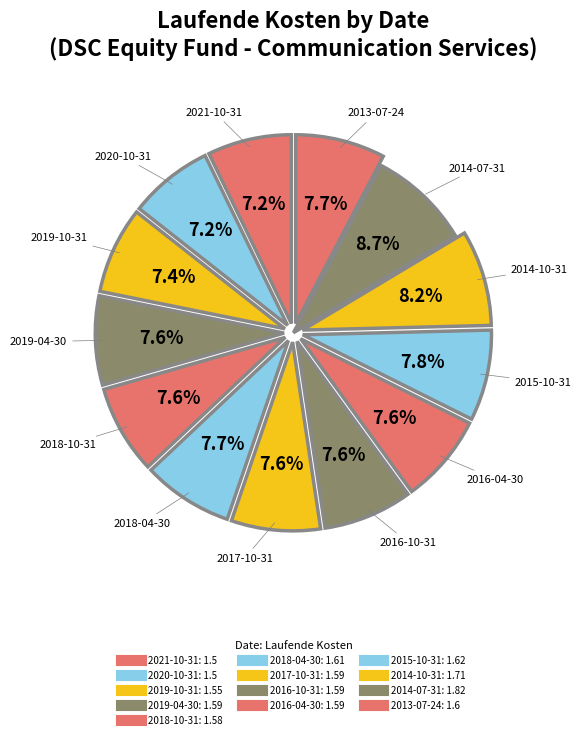

Which slice is the largest?

2014-07-31